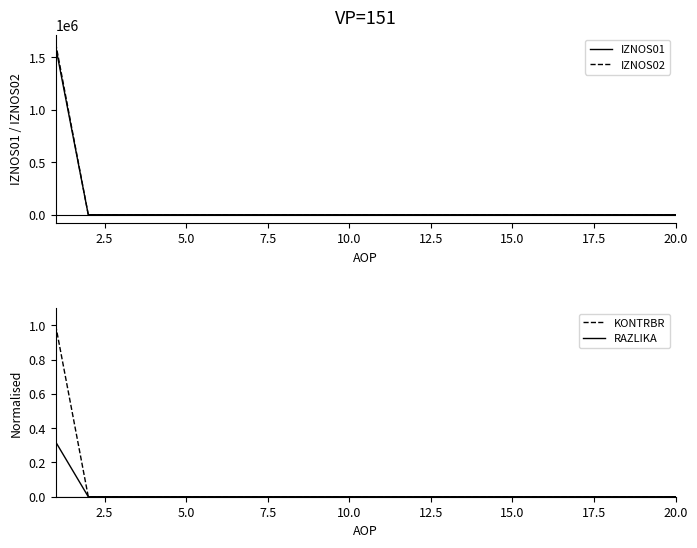

What is the maximum value shown in the chart?

1632552.7